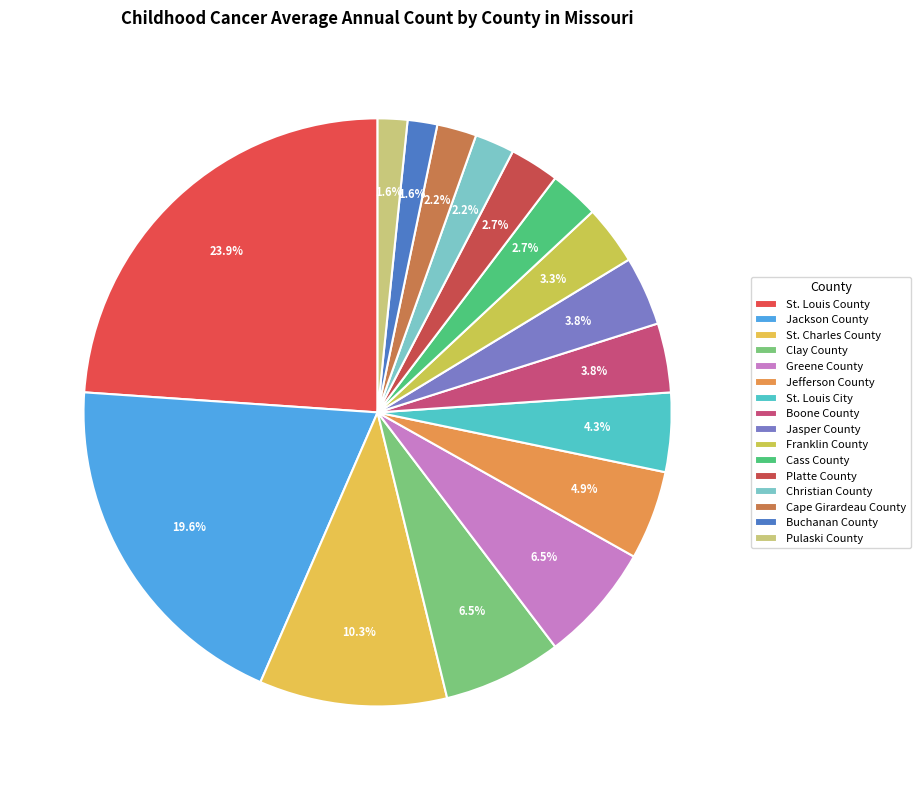

What is the ratio of the value at Christian County to the value at Buchanan County?

1.3